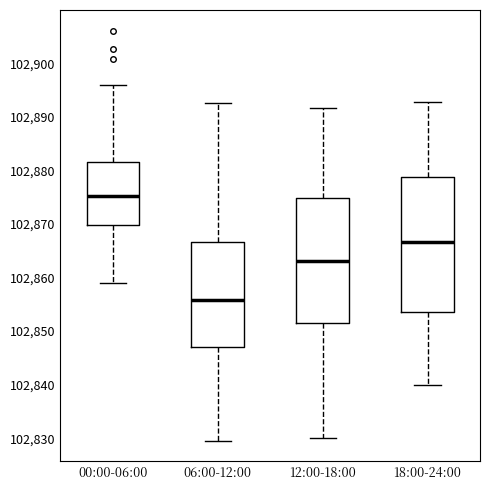

Where does the upper whisker of the box for 12:00-18:00 end on the y-axis? The values are not printed on the chart, so give them approximately, as read against the axis.

102892